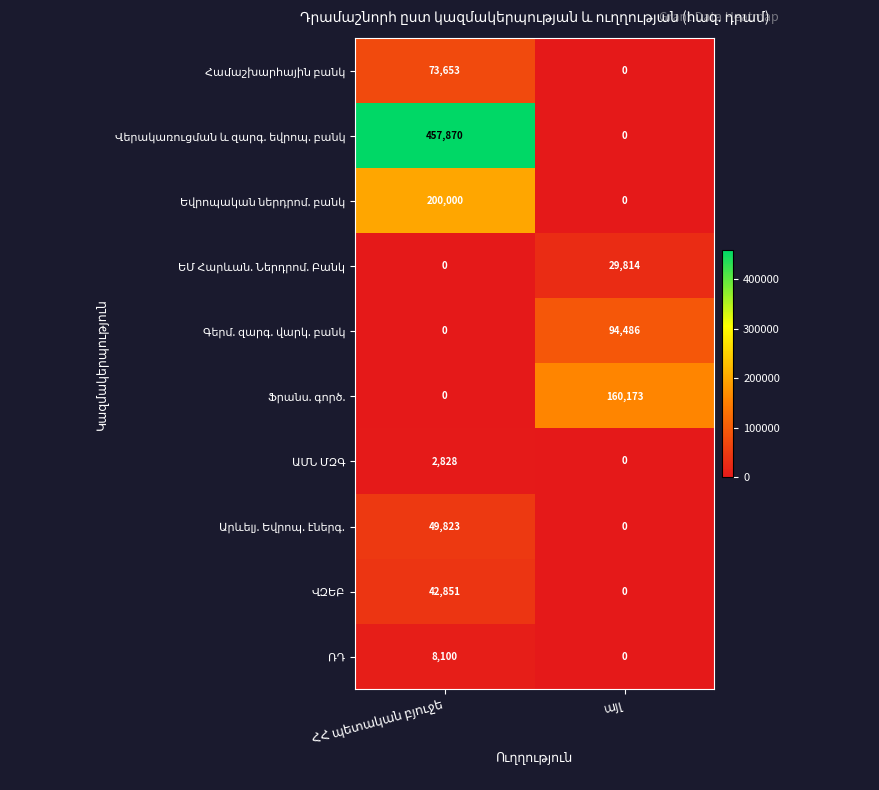

What is the maximum value shown in the chart?

457870